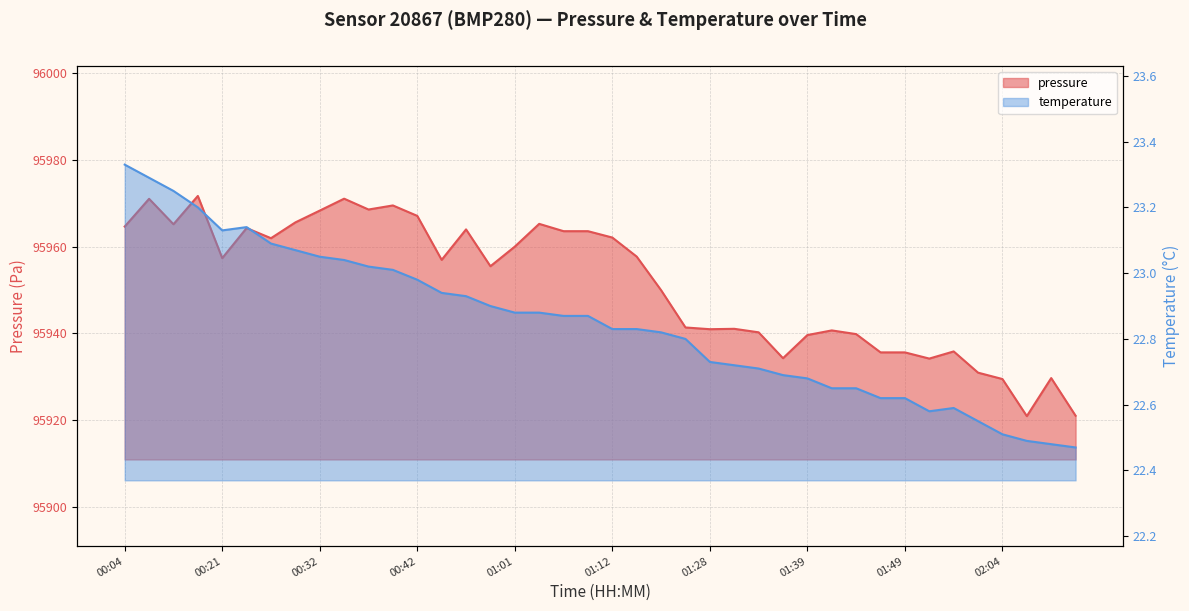

True or false: temperature and pressure intersect in this chart.

False